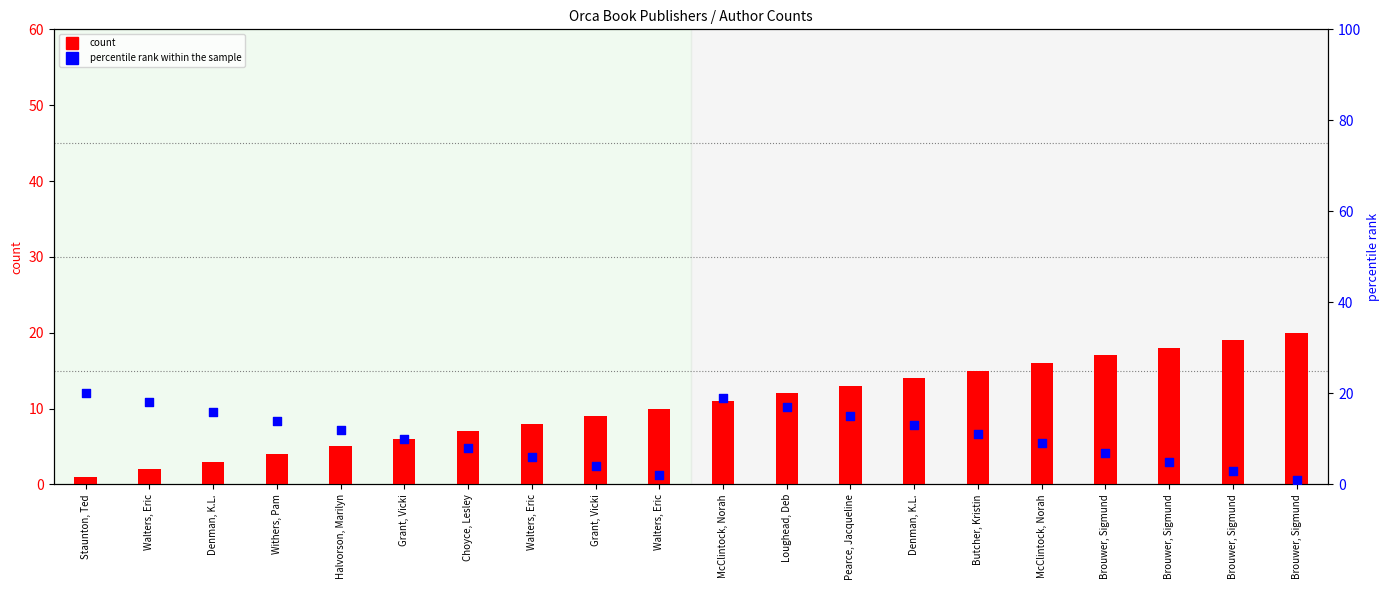

Which series contains the lowest Y value?

count